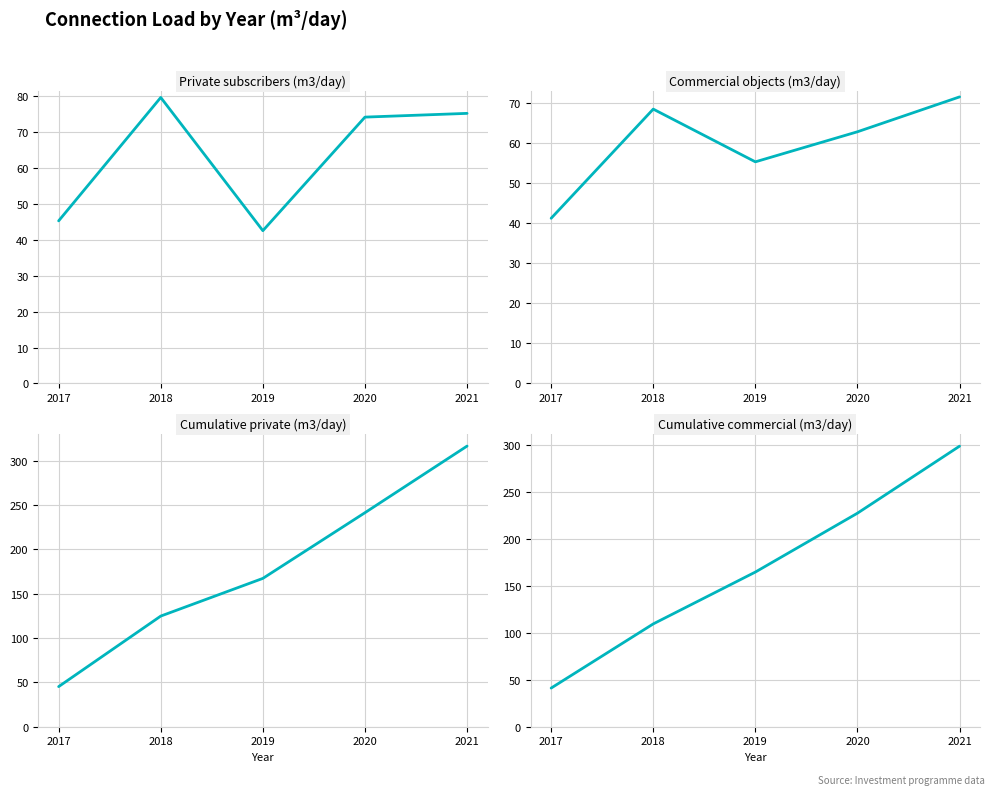

What are all the series names shown in the legend?

Private subscribers (m3/day), Commercial objects (m3/day), Cumulative private (m3/day), Cumulative commercial (m3/day)